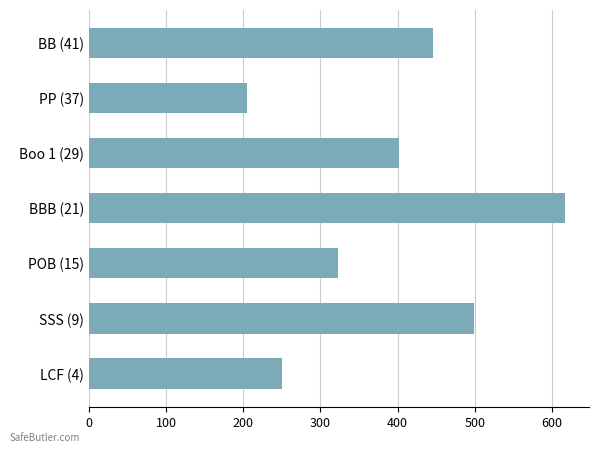

The chart shows a value of 402.0 at Boo 1 (29). True or false?

True